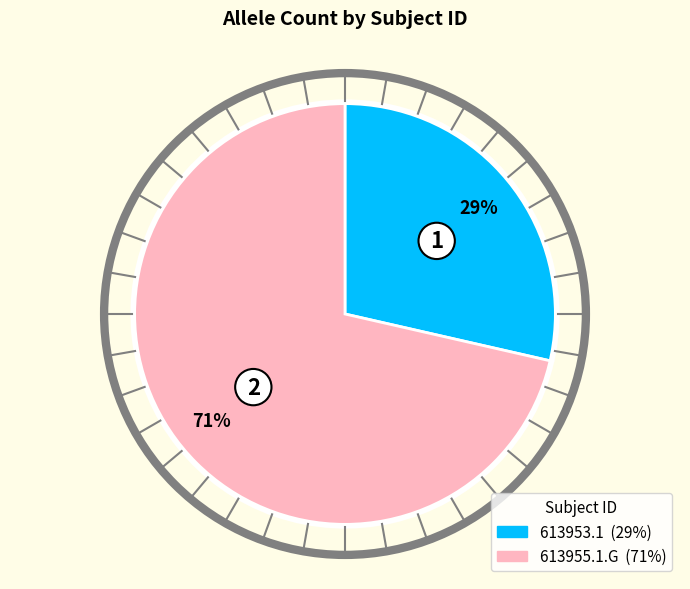

Is it true that 613955.1.G is 63% of the pie?

False